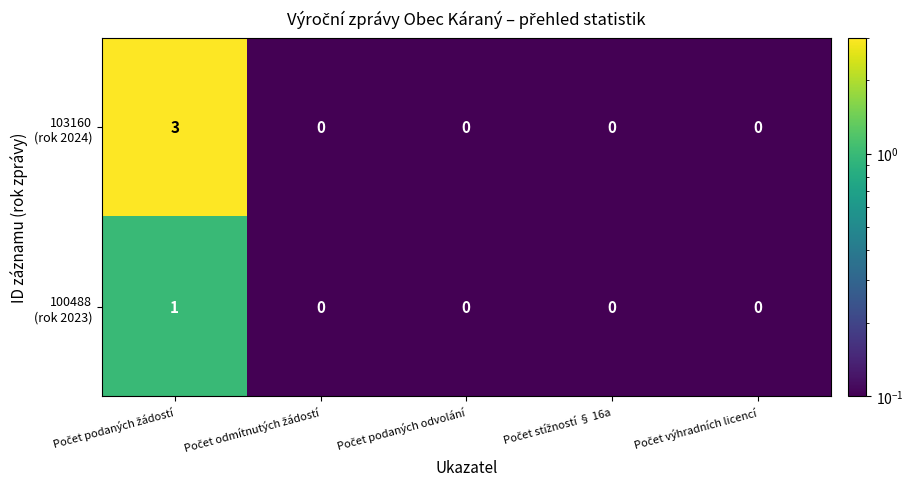

What is the greatest value displayed?

3